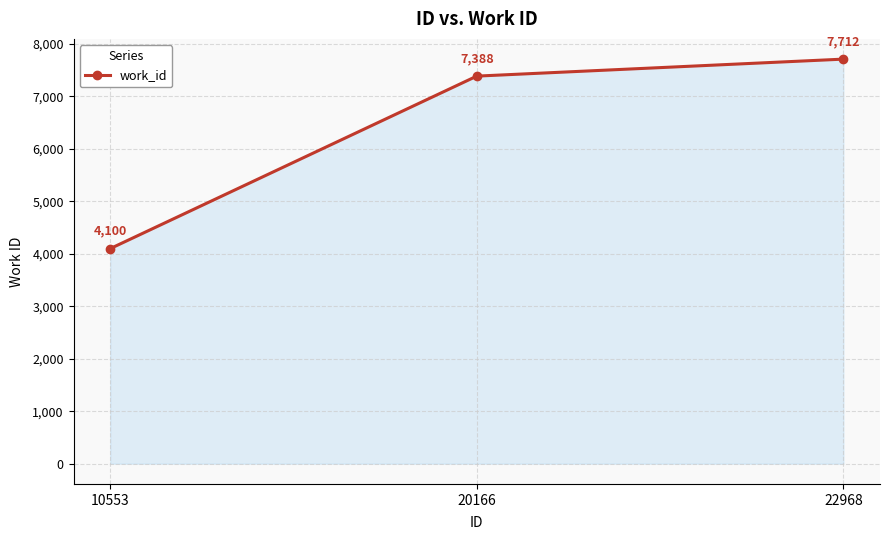

List the labels in order of value, largest first.

22968, 20166, 10553